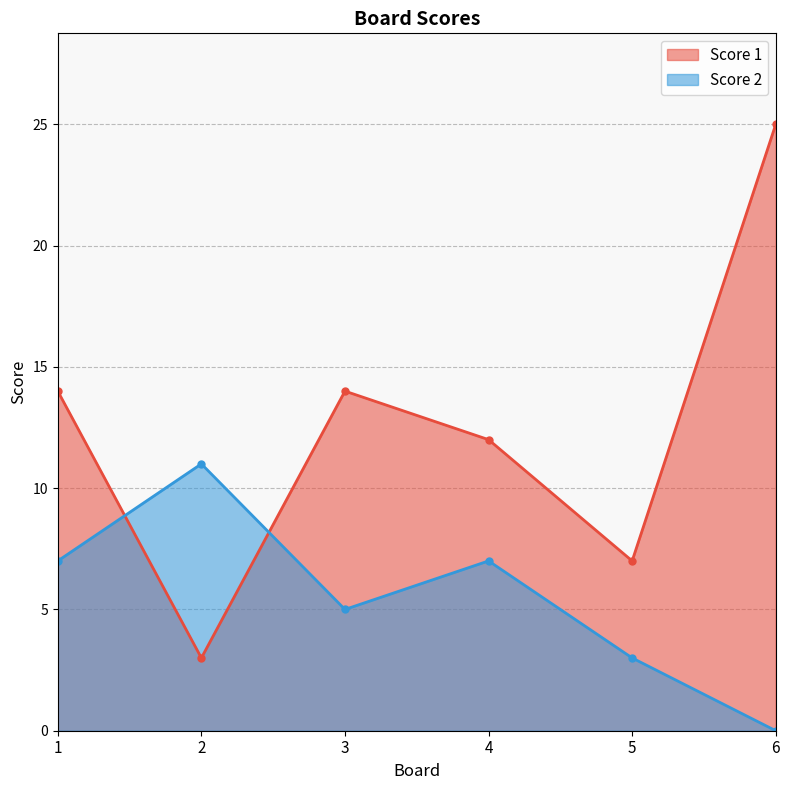

At which label does Score 1 reach its peak?

6